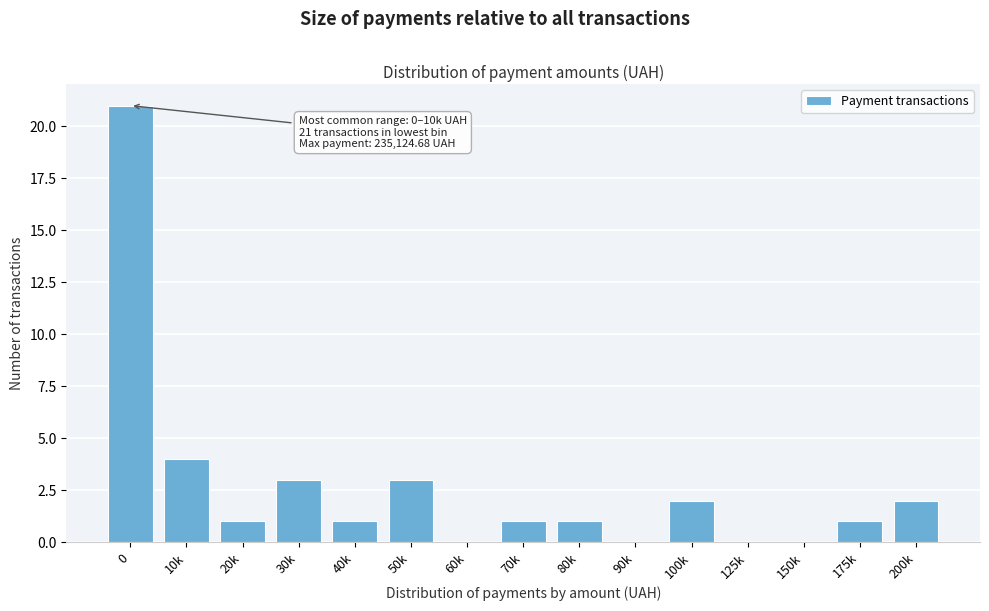

Reading left to right, list all the values displayed in this chart.

0=21	10k=4	20k=1	30k=3	40k=1	50k=3	60k=0	70k=1	80k=1	90k=0	100k=2	125k=0	150k=0	175k=1	200k=2